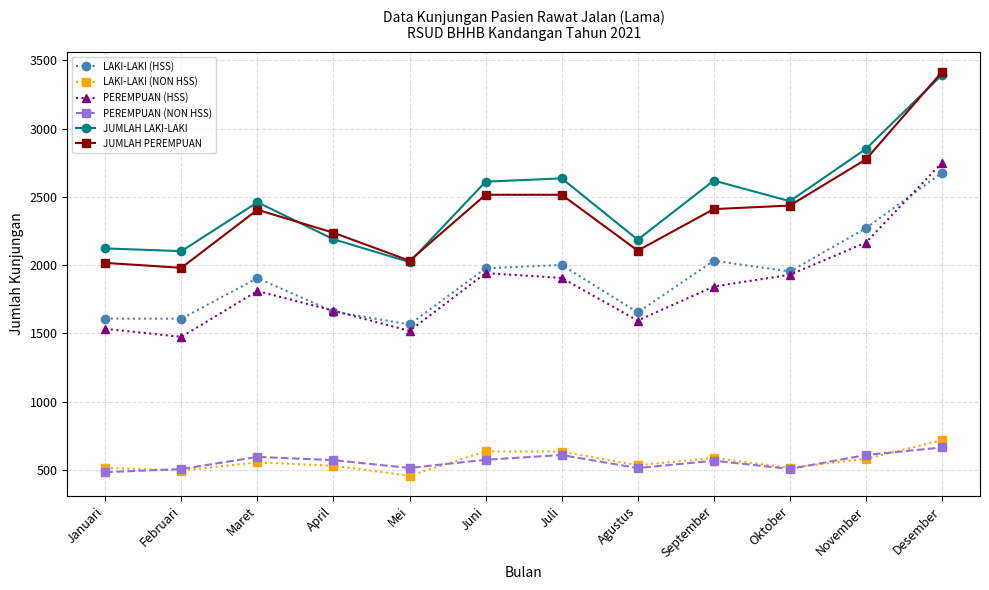

What is the spread (max minus min) of values at Juli?

2026